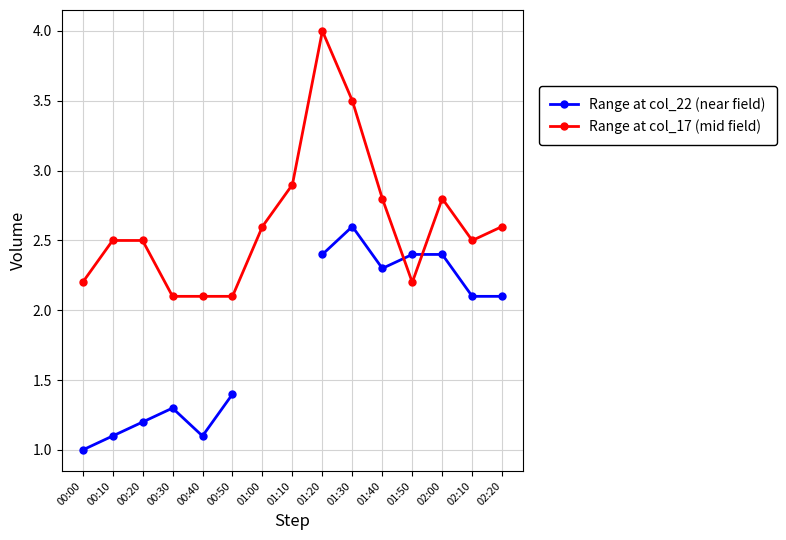

What is the value of the Range at col_17 (mid field) point at the 5th from the left?

2.1